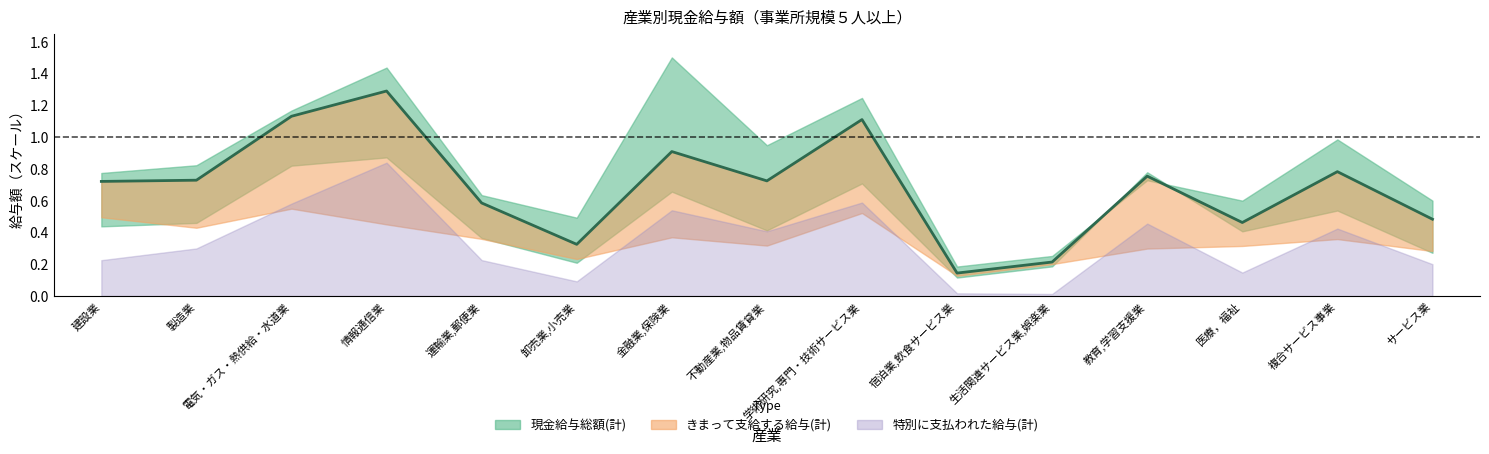

Is it true that the value at 製造業 is 0.7?

True